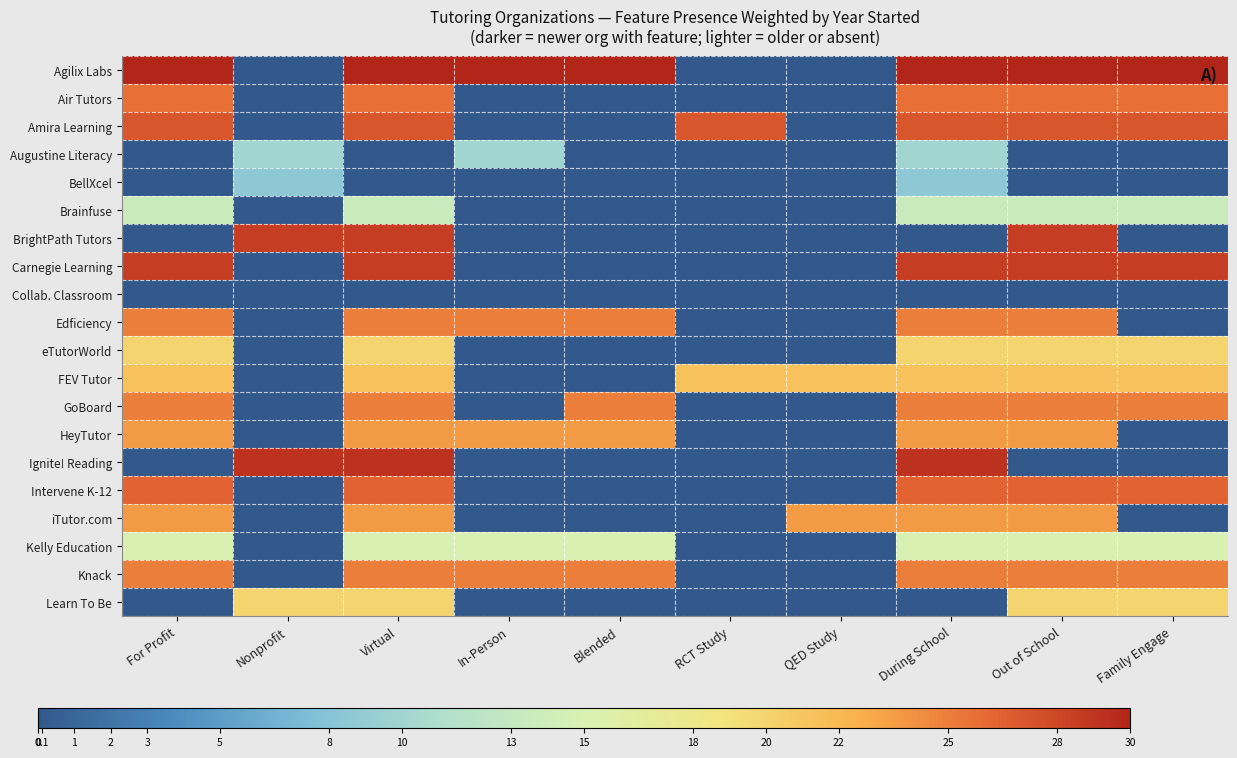

What is the total value across all series at Nonprofit?

96.4